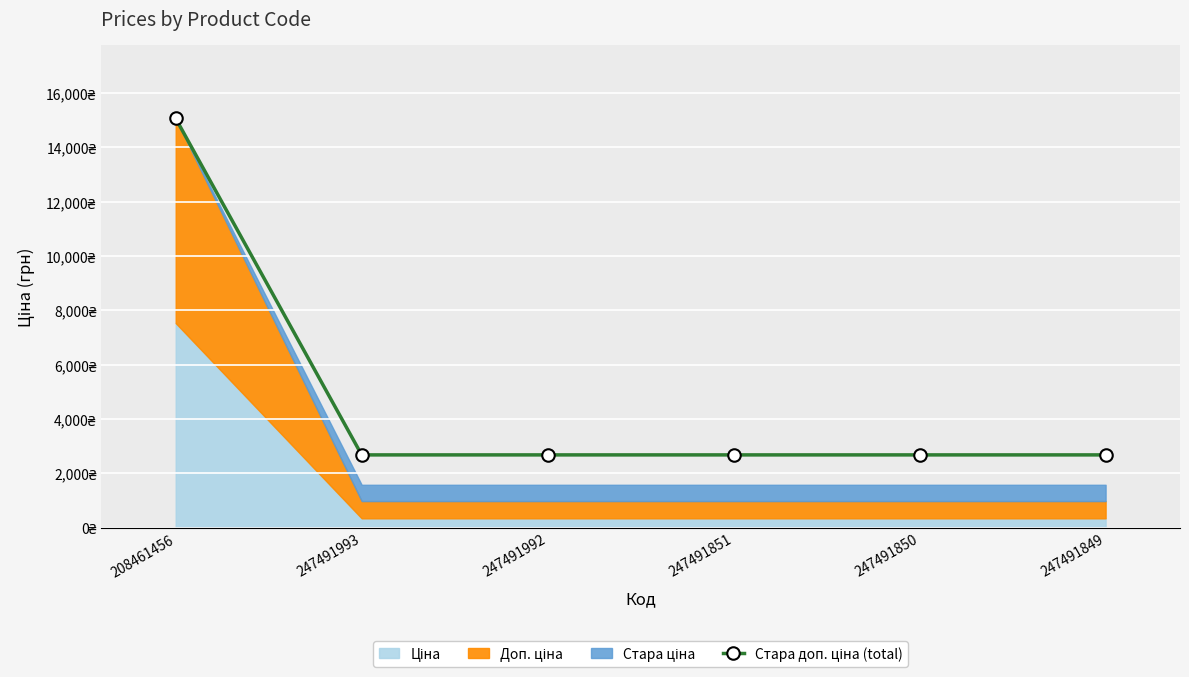

Which category has the lowest value across all series?

247491993